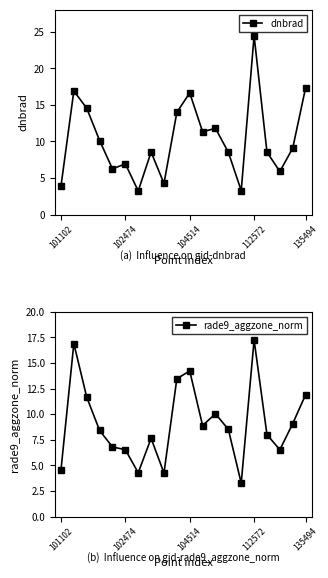

The value of dnbrad at 13 is 8.5. True or false?

True